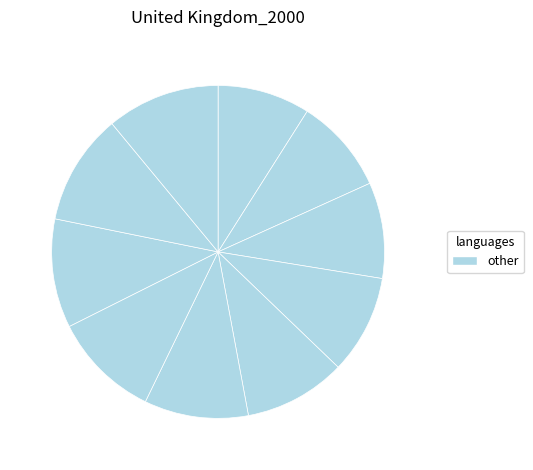

Is there a majority slice in this chart?

No